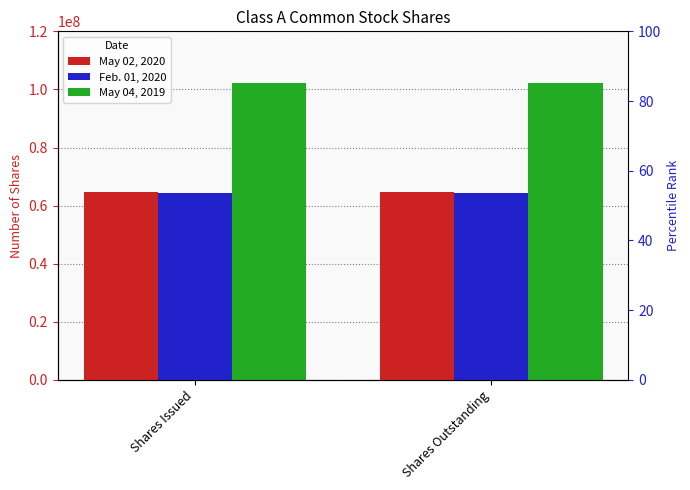

Which series changed the most between Shares Issued and Shares Outstanding?

May 02, 2020